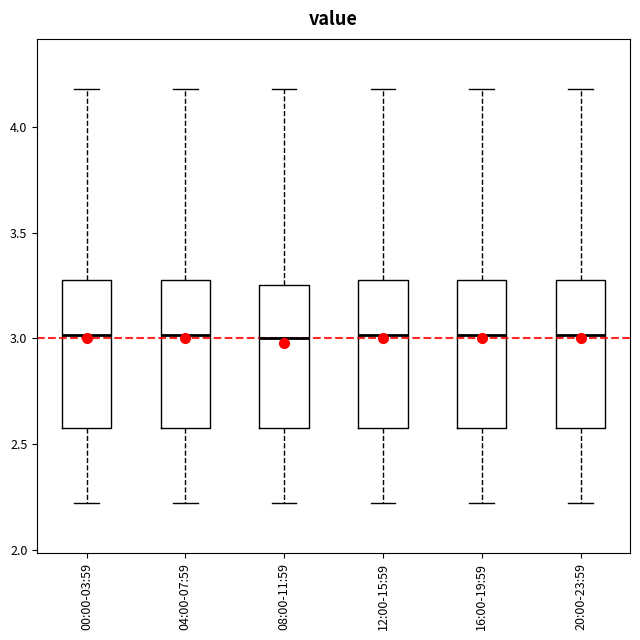

Reading left to right, transcribe this box plot: for each box, give where its median line is, the range the box spans, and where its two whiskers end, as read against the y-axis. The values are not printed on the chart, so give them approximately, as read against the axis.

00:00-03:59: median 3.00, box 2.60 to 3.30, whiskers 2.20 to 4.20
04:00-07:59: median 3.00, box 2.60 to 3.30, whiskers 2.20 to 4.20
08:00-11:59: median 3.00, box 2.60 to 3.25, whiskers 2.20 to 4.20
12:00-15:59: median 3.00, box 2.60 to 3.30, whiskers 2.20 to 4.20
16:00-19:59: median 3.00, box 2.60 to 3.30, whiskers 2.20 to 4.20
20:00-23:59: median 3.00, box 2.60 to 3.30, whiskers 2.20 to 4.20